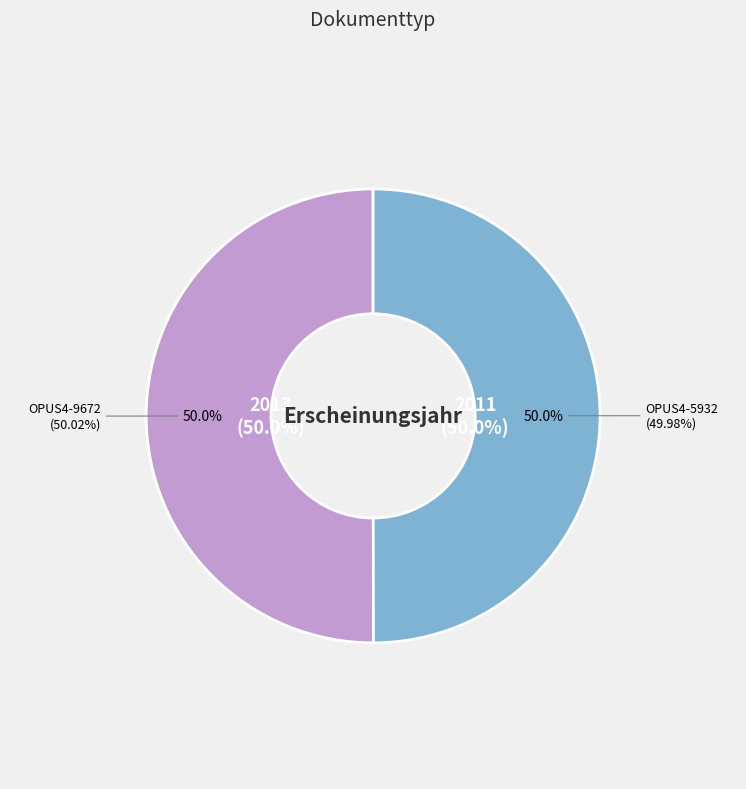

To the nearest percent, what is the average slice percentage?

50%